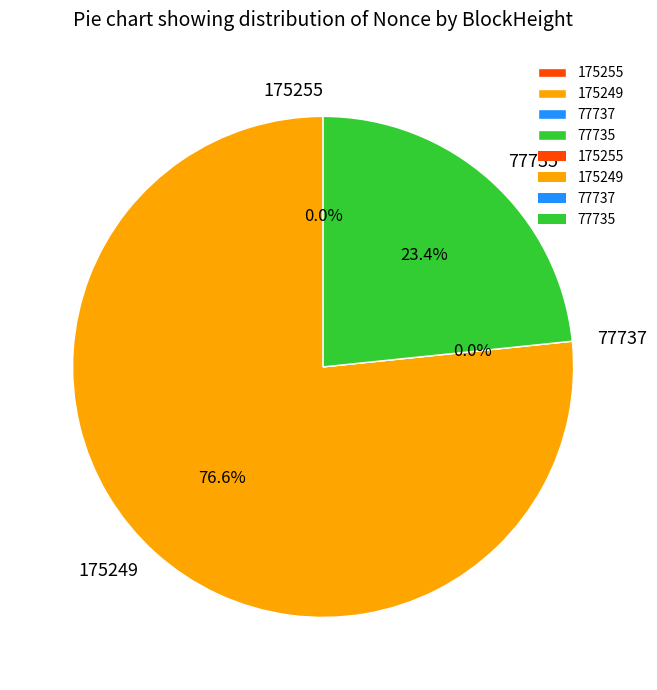

Combined, what portion of the pie is 175249 and 77737?

76.6%